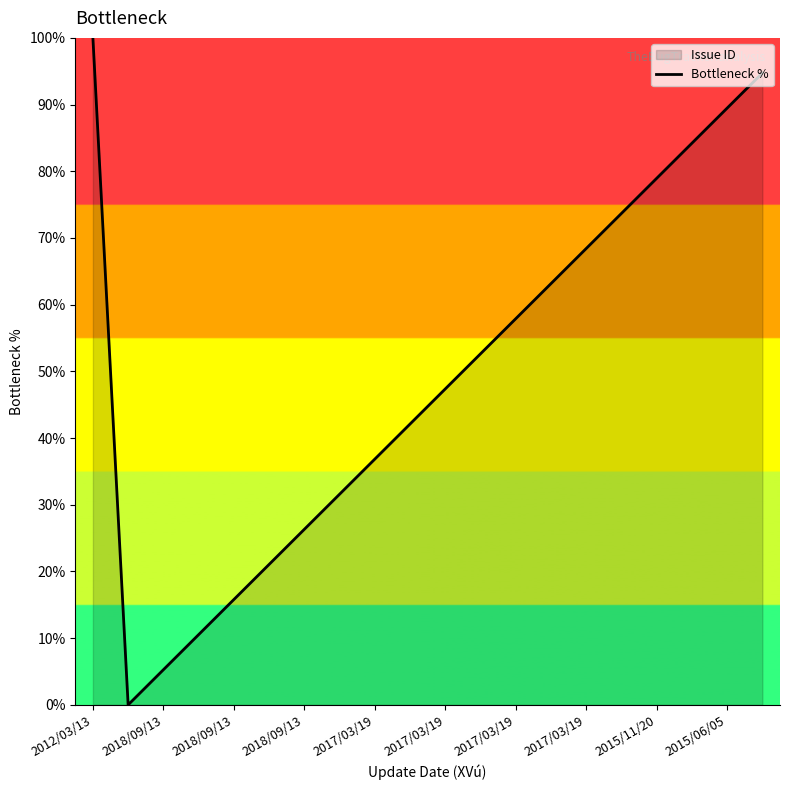

What is the label of the 8th point from the left?

2017/03/19